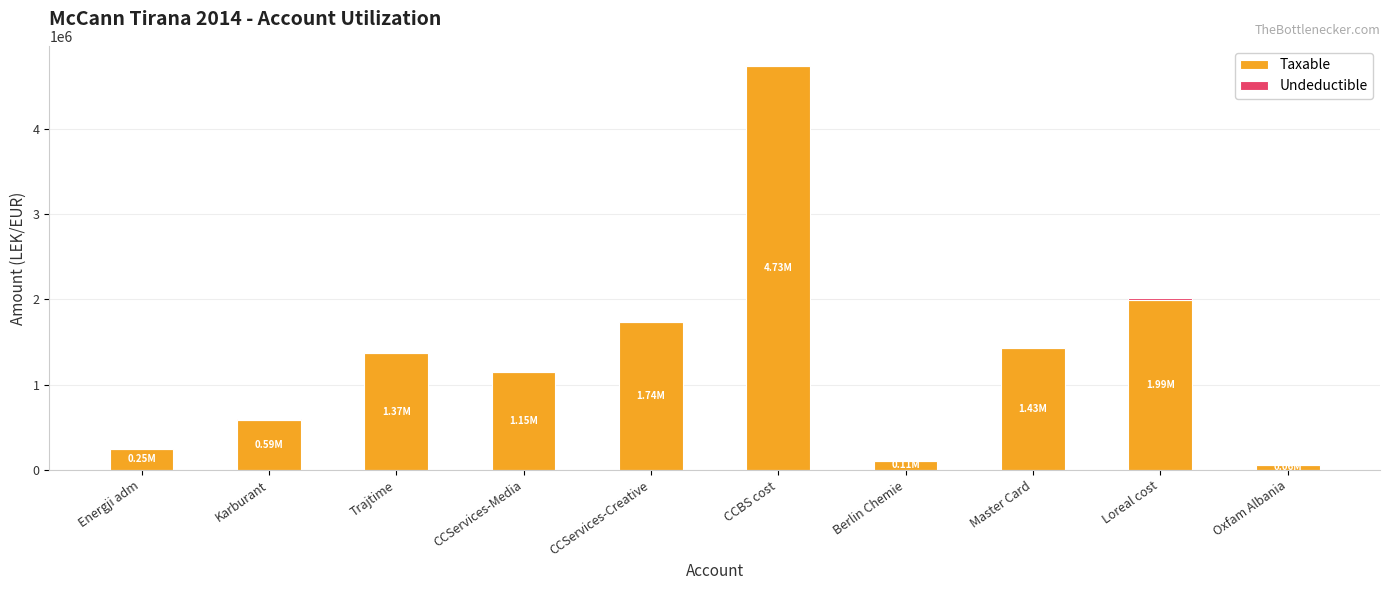

At which label is Taxable closest to 2396480?

Loreal cost